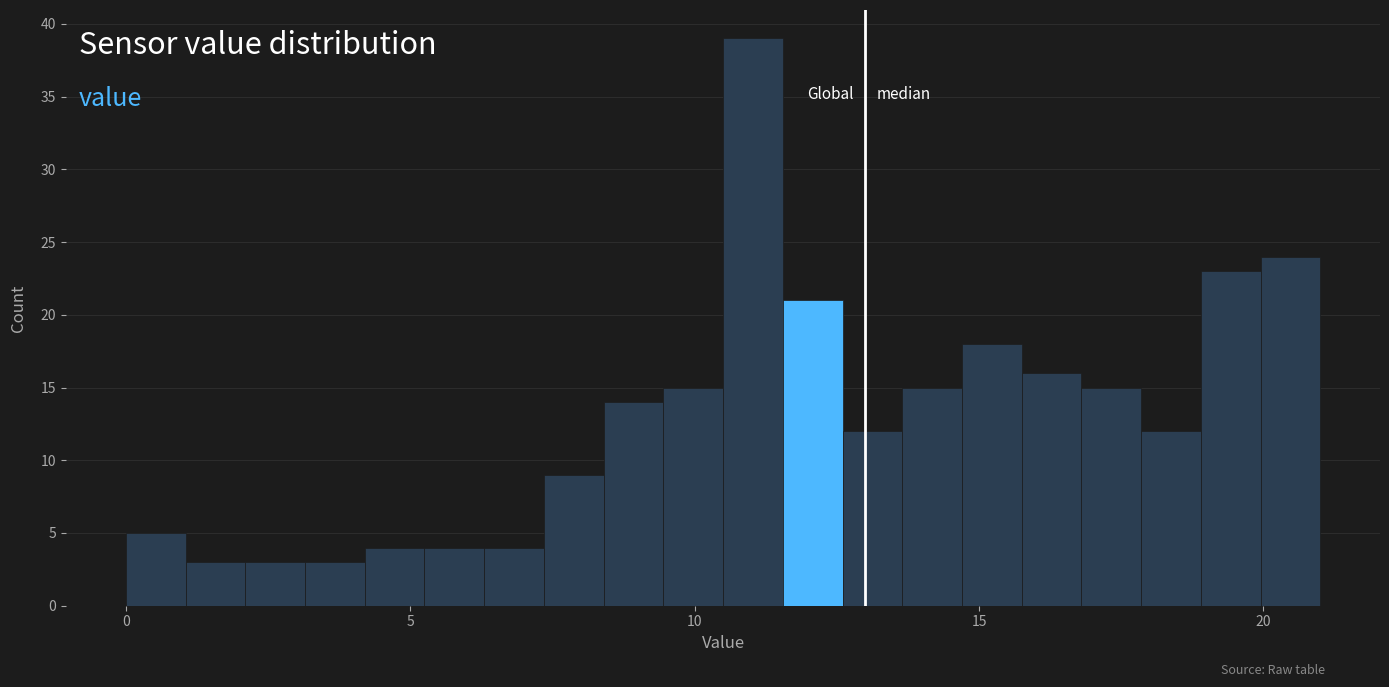

Around what value on the x-axis is the tallest bar? Give the approximate position of its centre, as read against the axis.

11.0